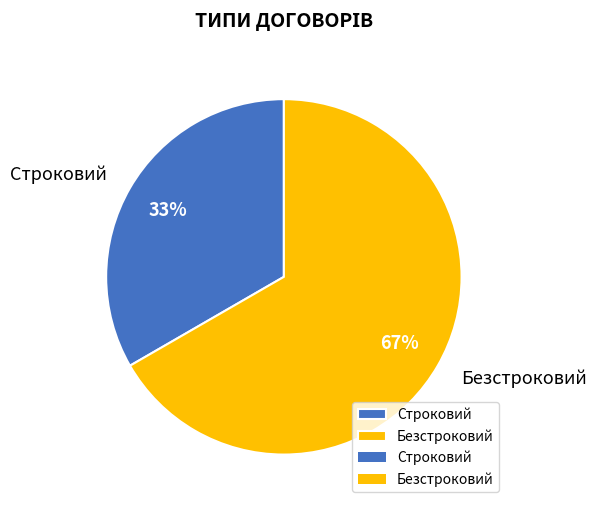

Between Безстроковий and Строковий, which is larger?

Безстроковий